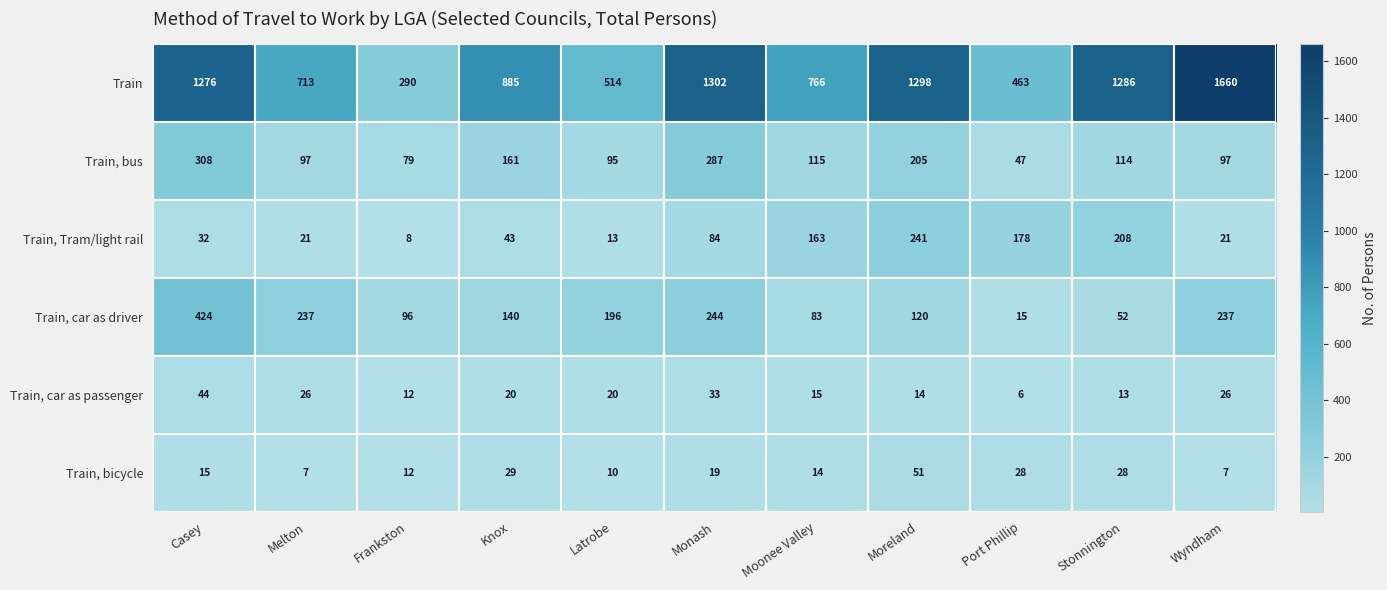

Where is Train, bicycle nearest to the value 29?

Knox